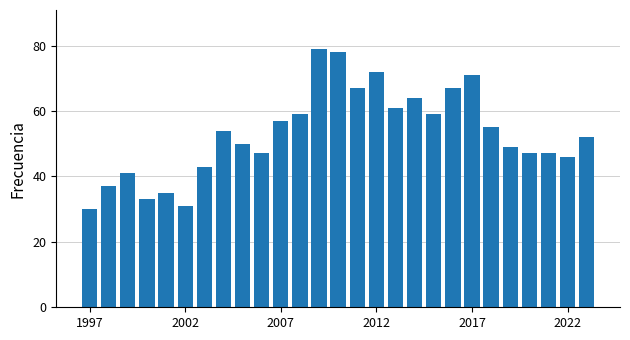

What is the value of the 11th bar from the left?

57